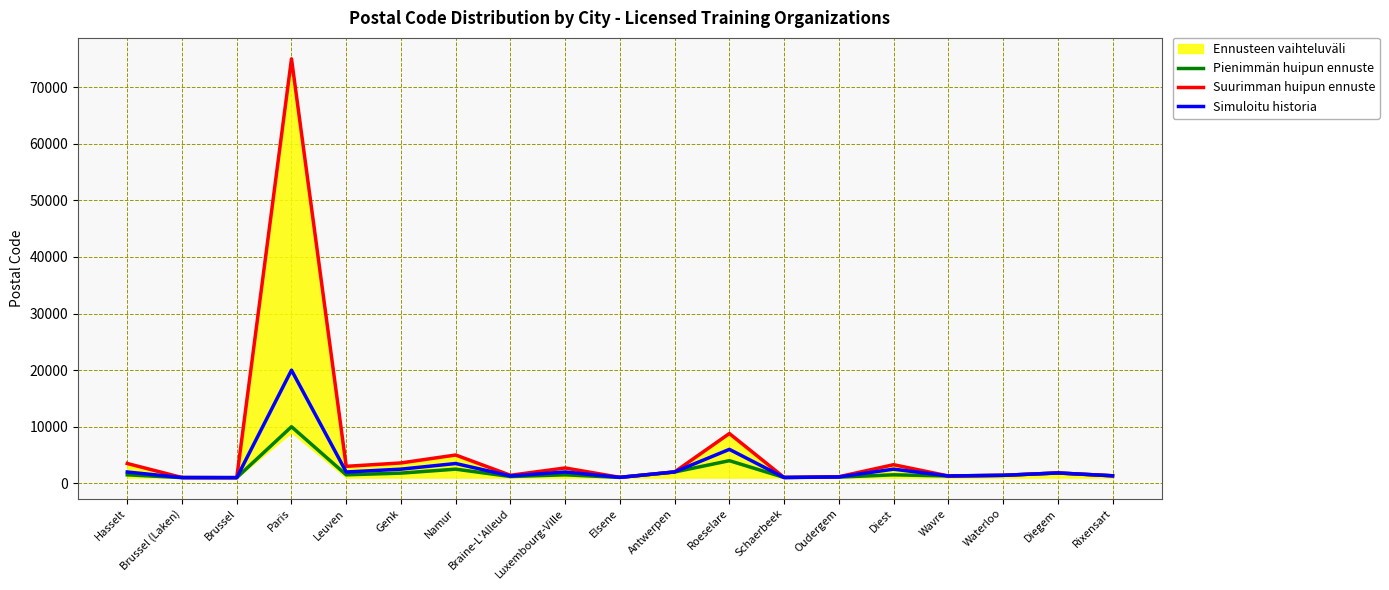

What value does the Suurimman huipun ennuste series have at Wavre, to the nearest 10?

1300